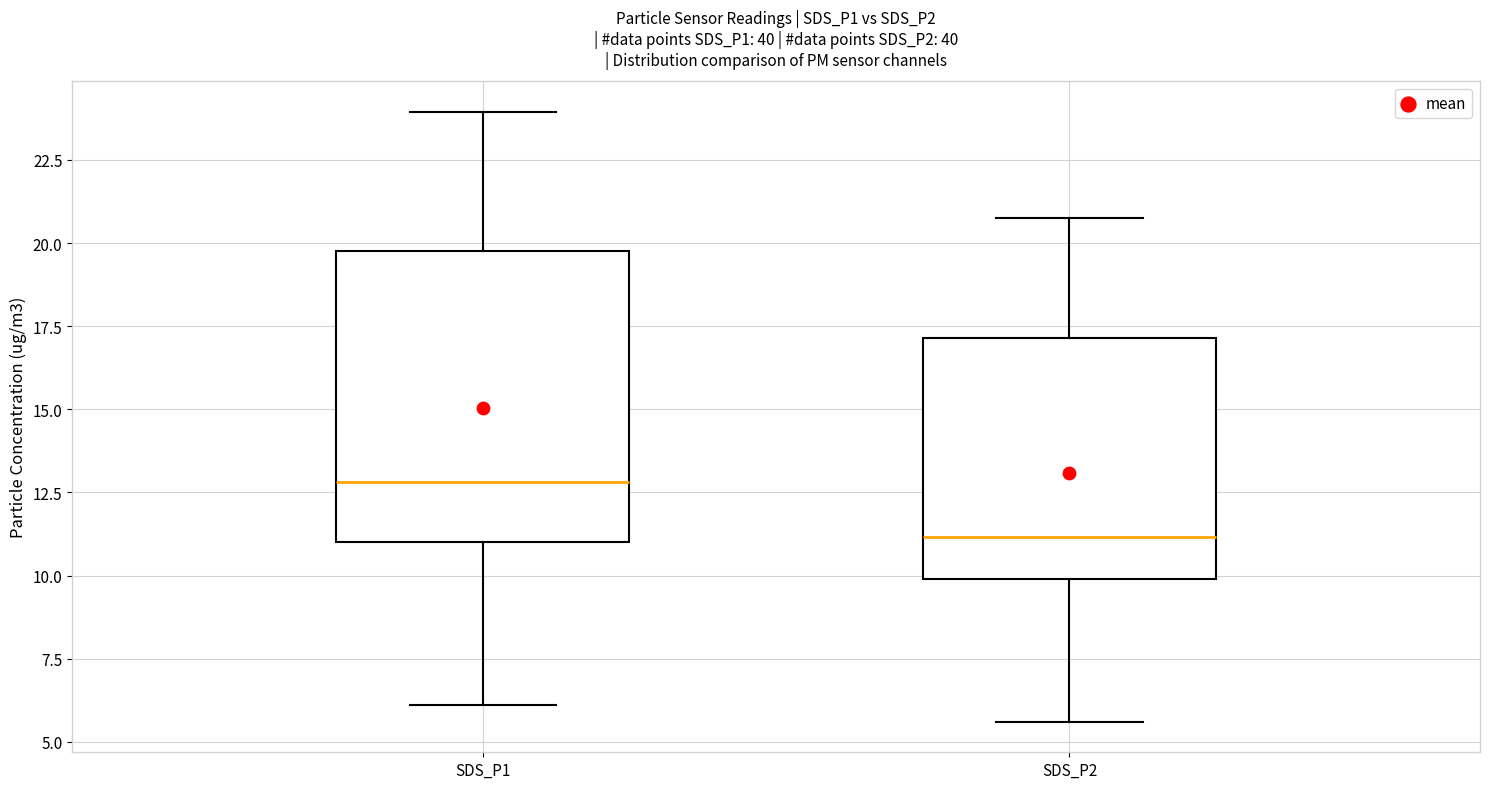

Where does the lower whisker of the box for SDS_P2 end on the y-axis? The values are not printed on the chart, so give them approximately, as read against the axis.

5.5